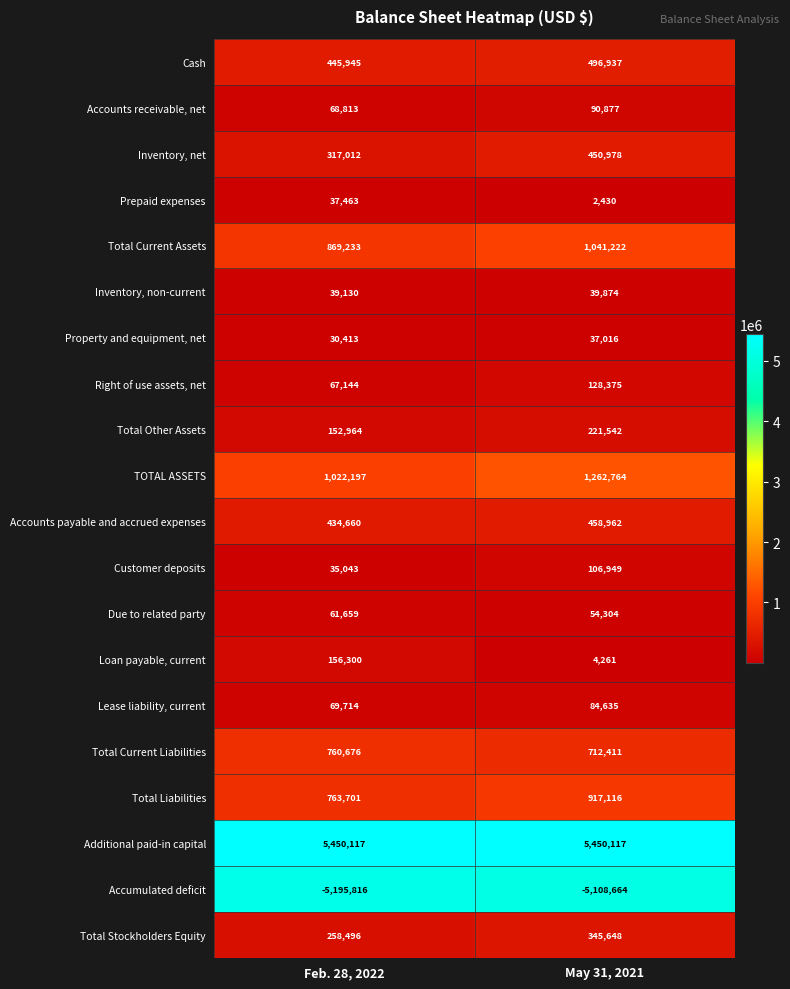

The Property and equipment, net series shows 30413 at Feb. 28, 2022. True or false?

True